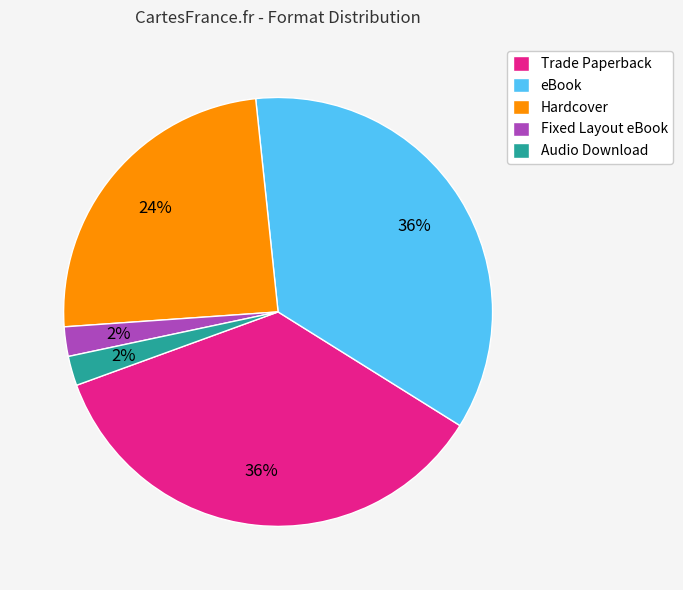

Does Fixed Layout eBook account for over 50% of the chart?

No